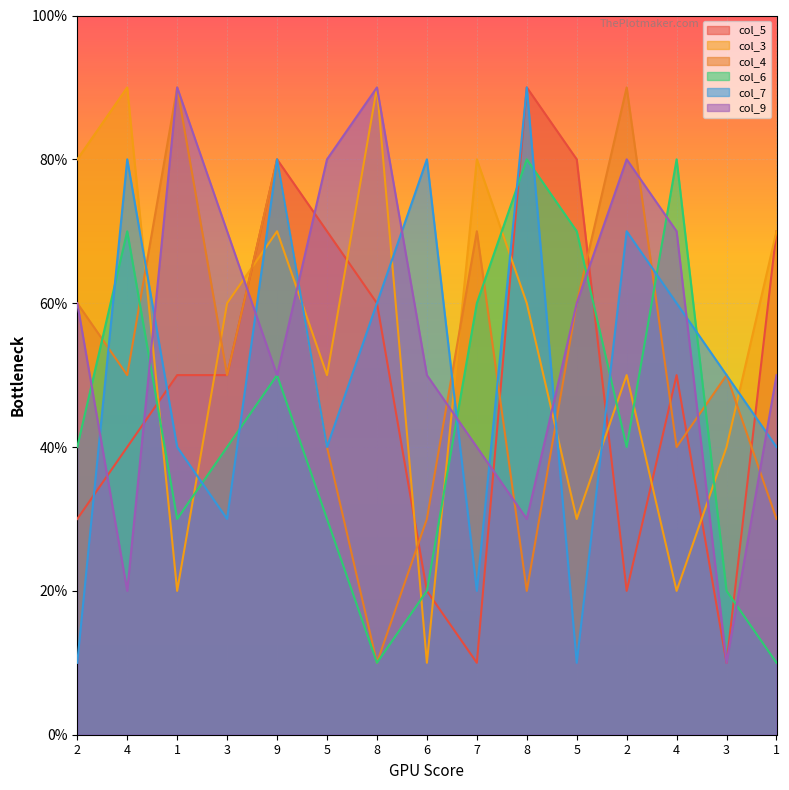

What value does the col_9 series have at 4?

2